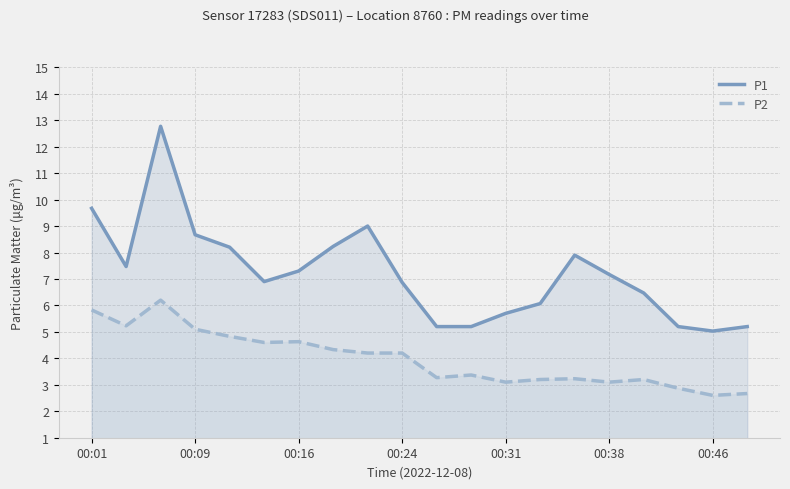

Is the value of P1 at 00:09 greater than the value of P2 at 00:31?

Yes